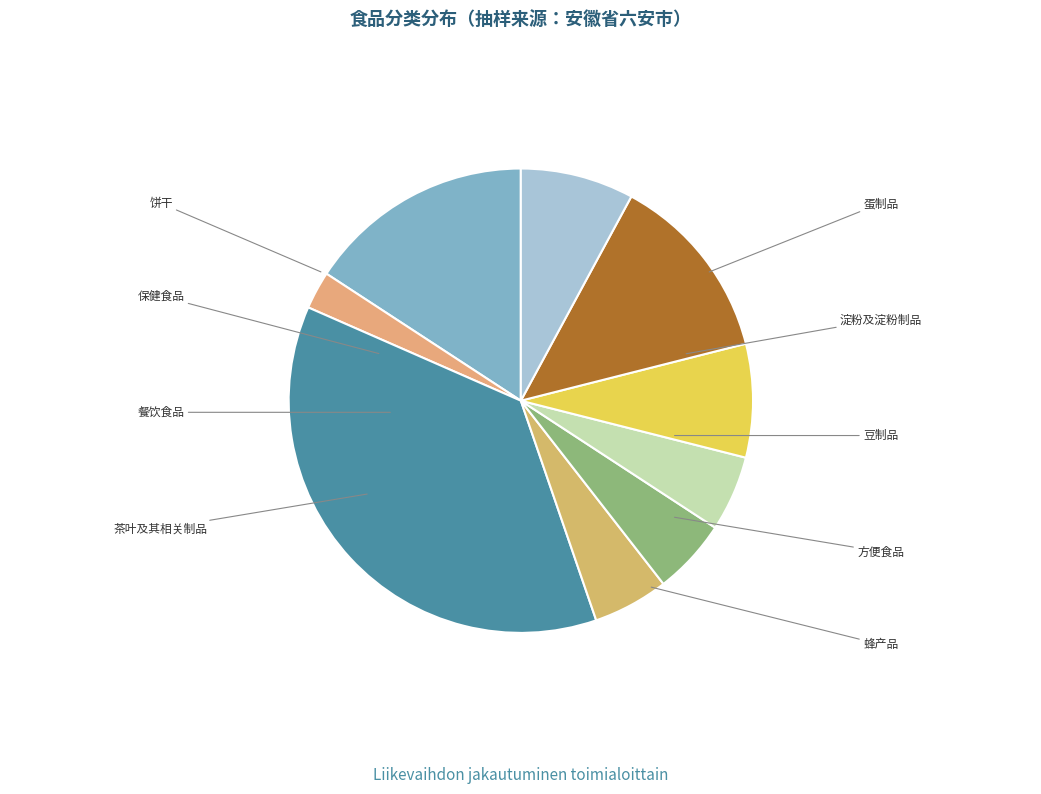

How much of the chart is everything except 餐饮食品?

63.2%